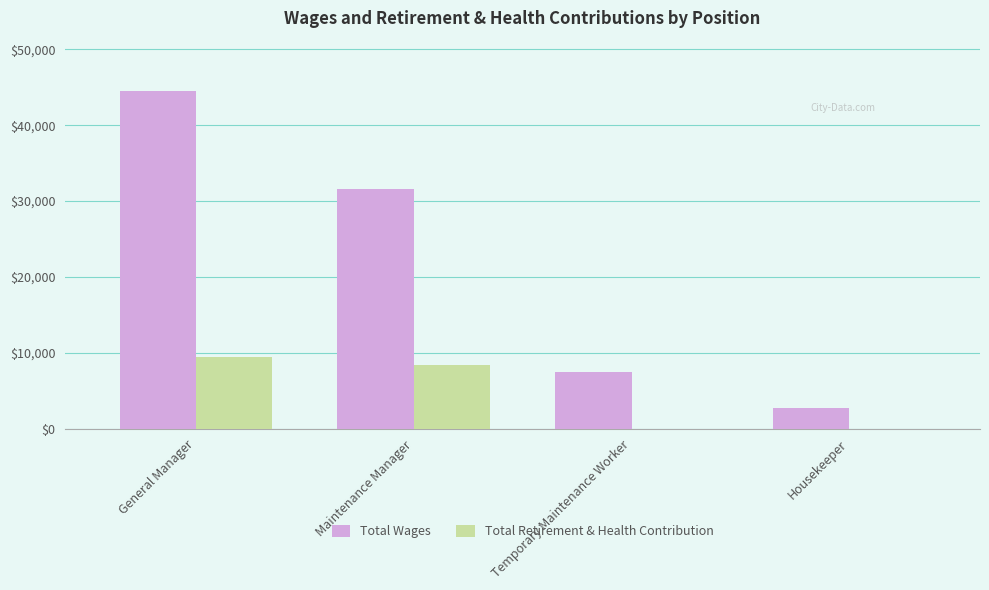

At which label is Total Retirement & Health Contribution closest to 4704?

Maintenance Manager